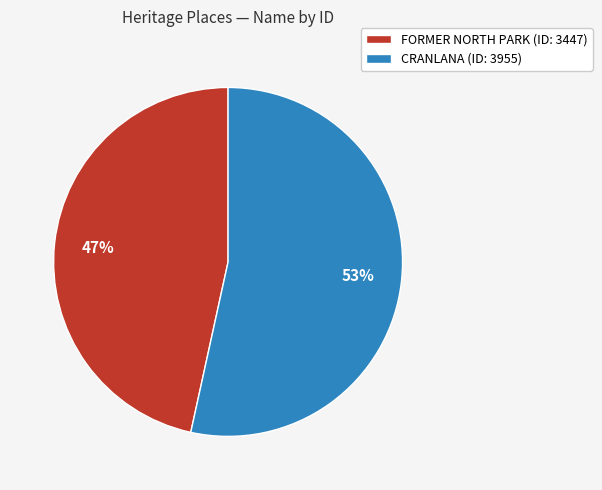

What percentage is the CRANLANA slice, to the nearest percent?

53%